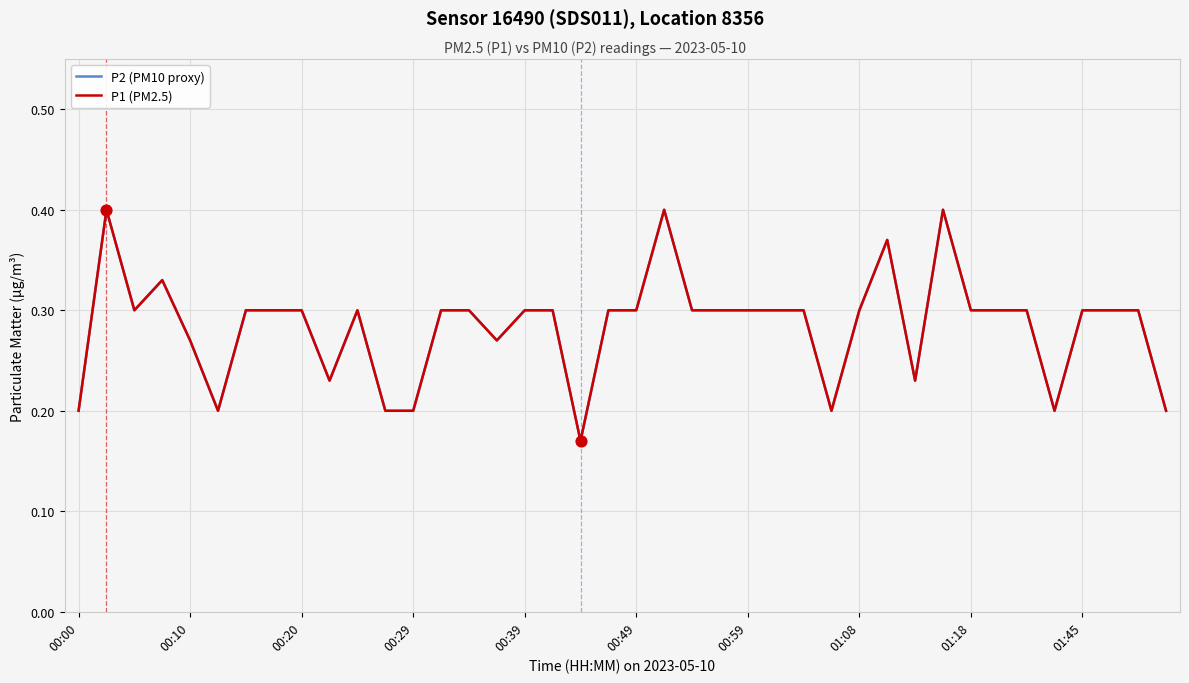

Which series has the widest spread of Y values?

P2 (PM10 proxy)